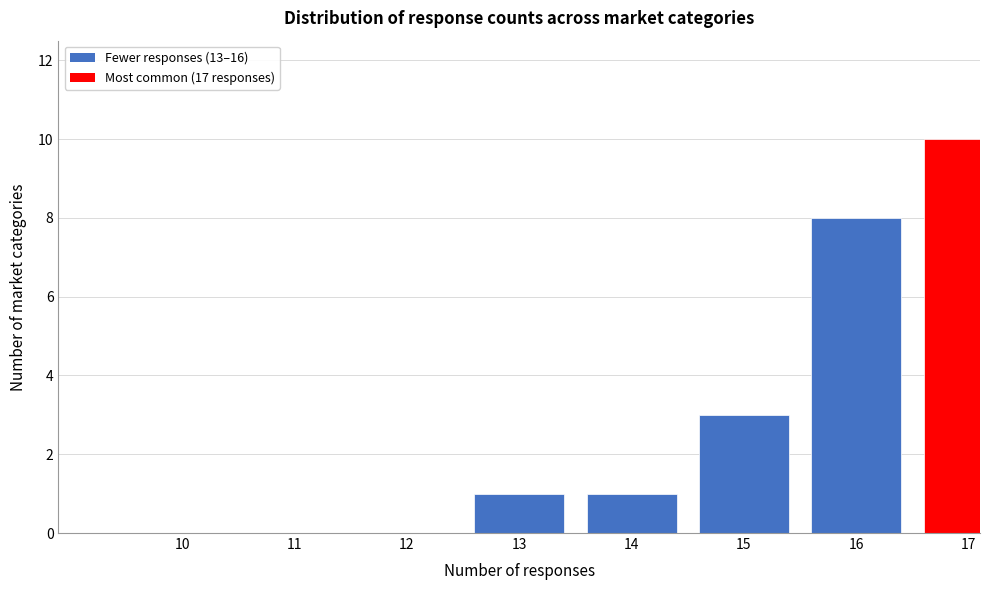

Reading right to left, list all the values displayed in this chart.

17=10	16=8	15=3	14=1	13=1	12=0	11=0	10=0